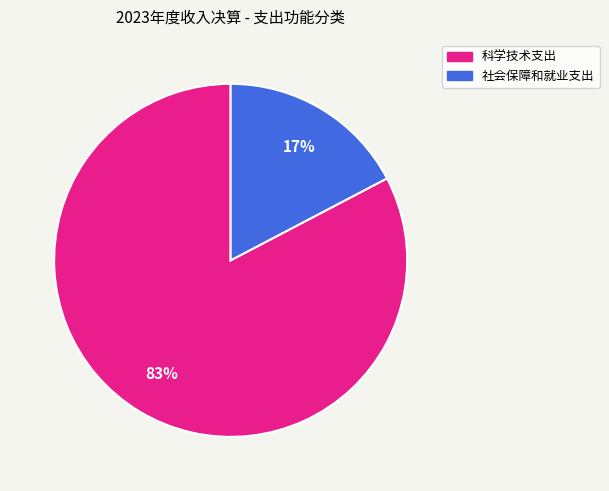

To the nearest percent, what is the combined percentage of 社会保障和就业支出 and 科学技术支出?

100%